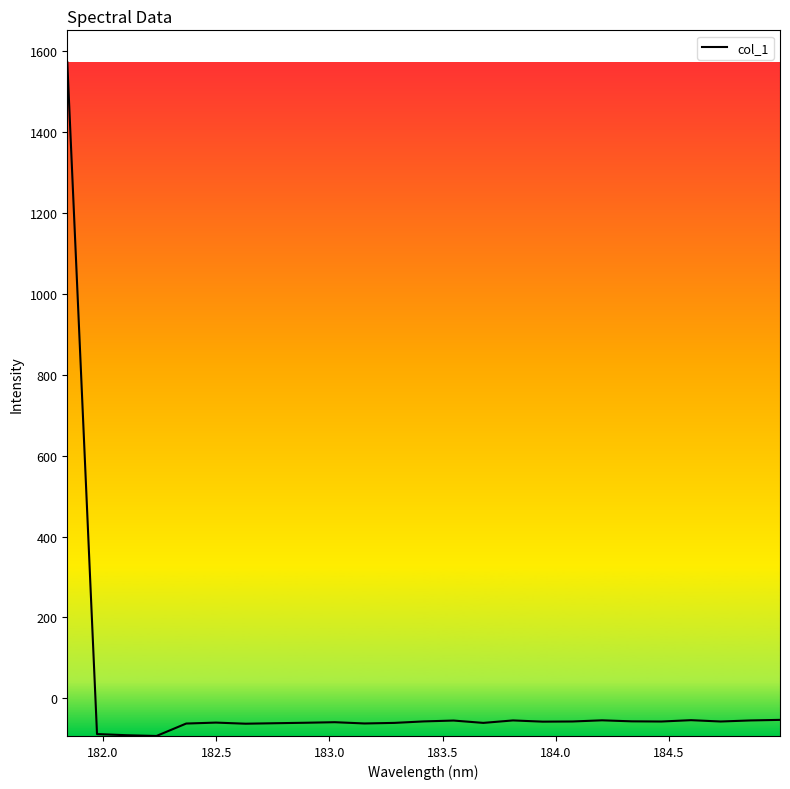

What is the difference between the maximum and minimum values?

1664.4